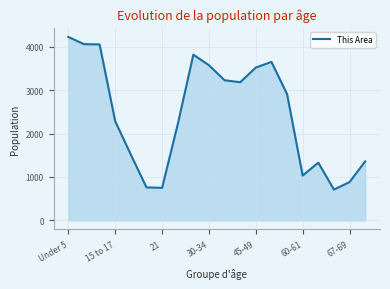

What is the greatest value displayed?

4229